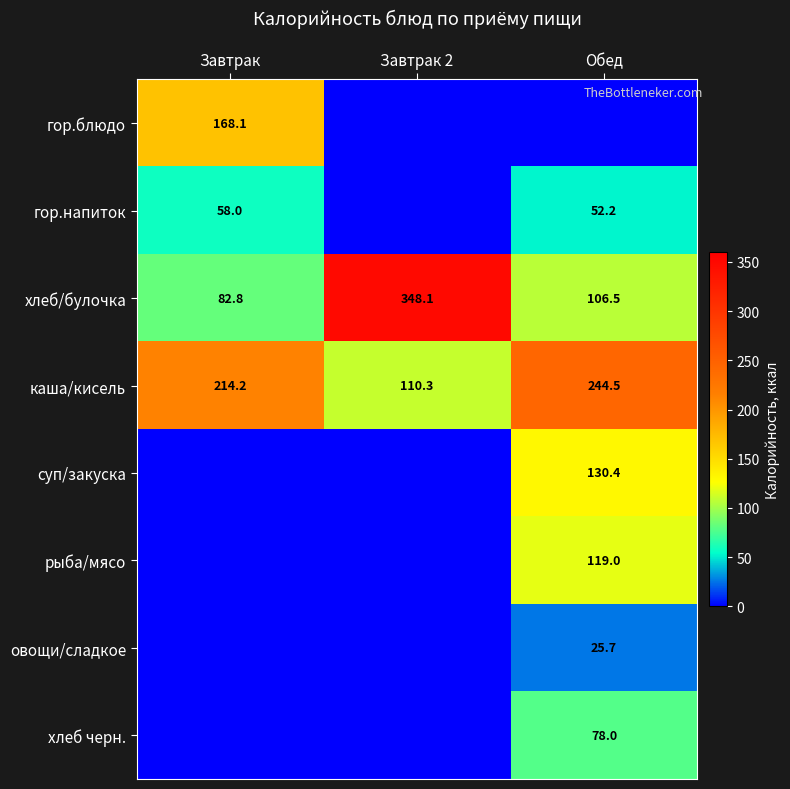

Is it true that каша/кисель equals 331.4 at Обед?

False